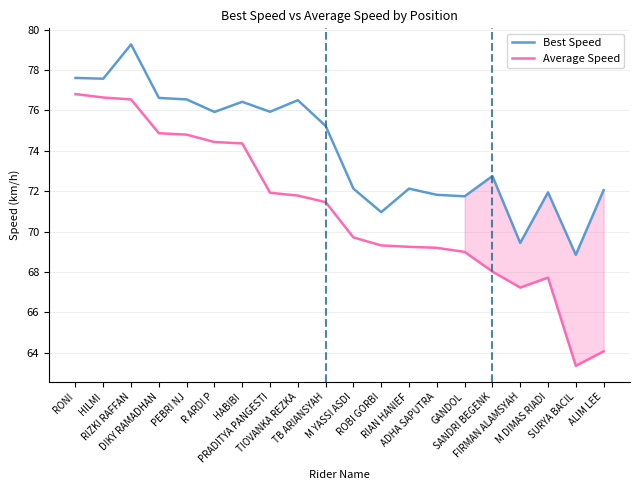

What is the spread (max minus min) of values at TB ARIANSYAH?

3.8